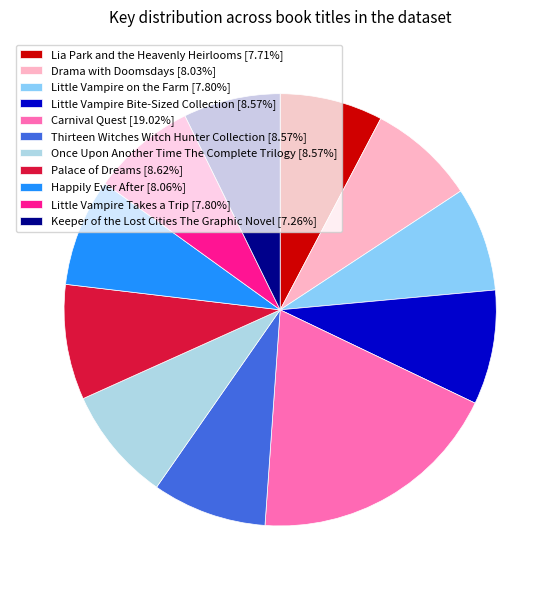

Combined, do Happily Ever After [8.06%] and Keeper of the Lost Cities The Graphic Novel [7.26%] account for over 50%?

No